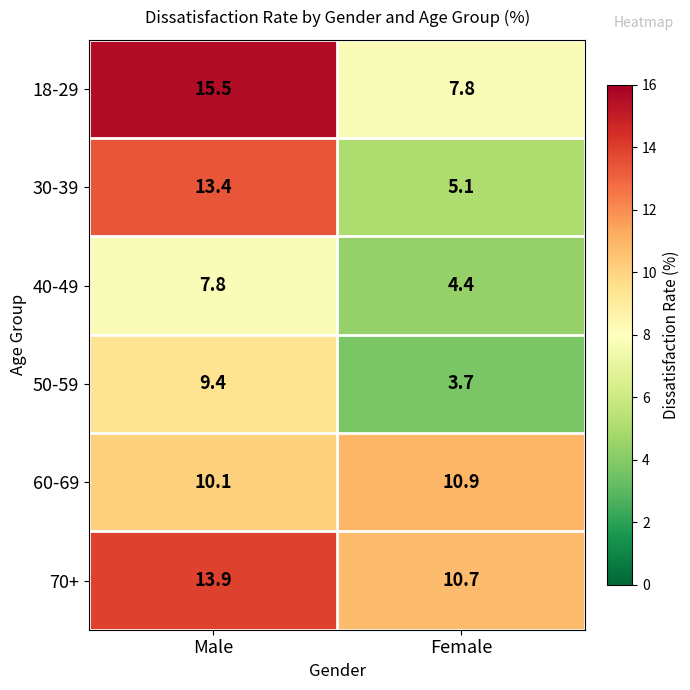

Count the number of data series in this chart.

6